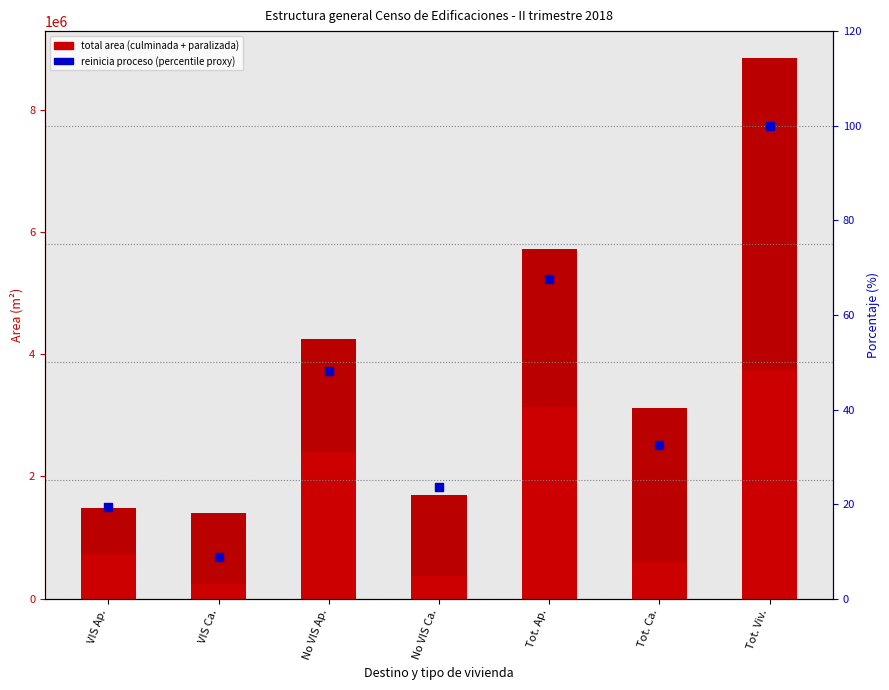

Which series contains the highest Y value?

Total area paralizada